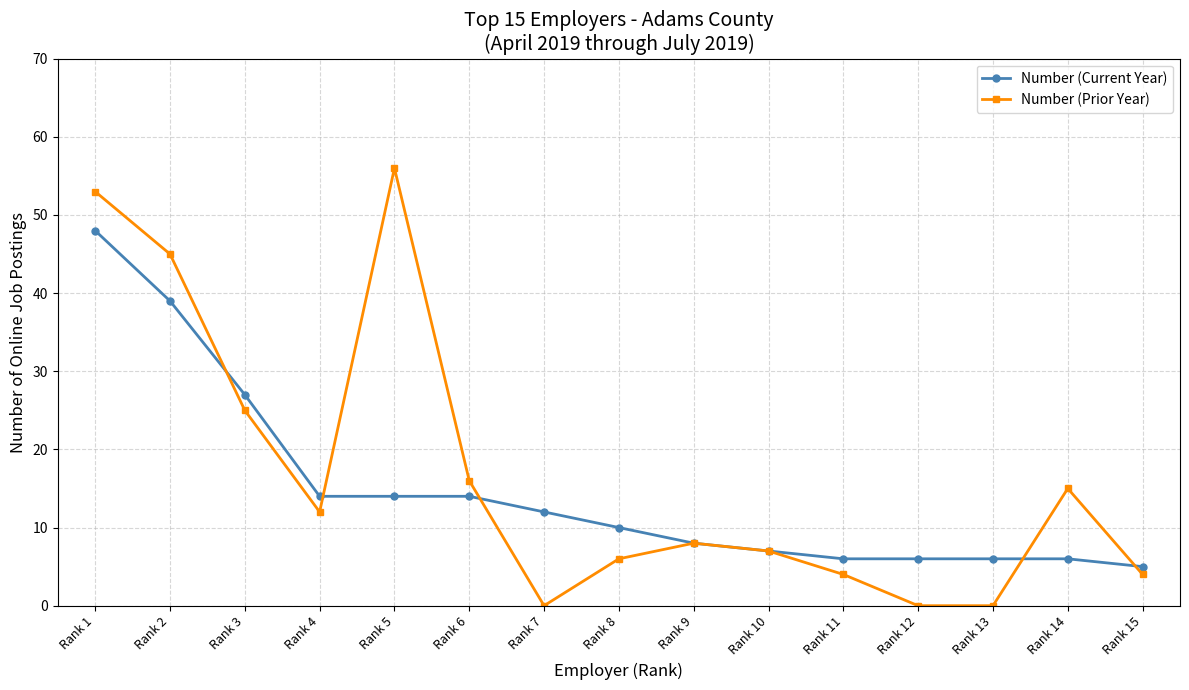

List the series in order of their overall mean, lowest first.

Number (Current Year), Number (Prior Year)